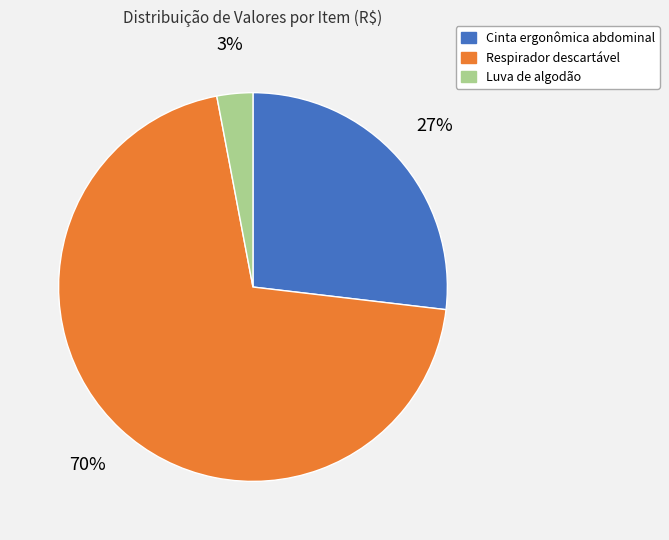

Does Respirador descartável account for over 50% of the chart?

Yes